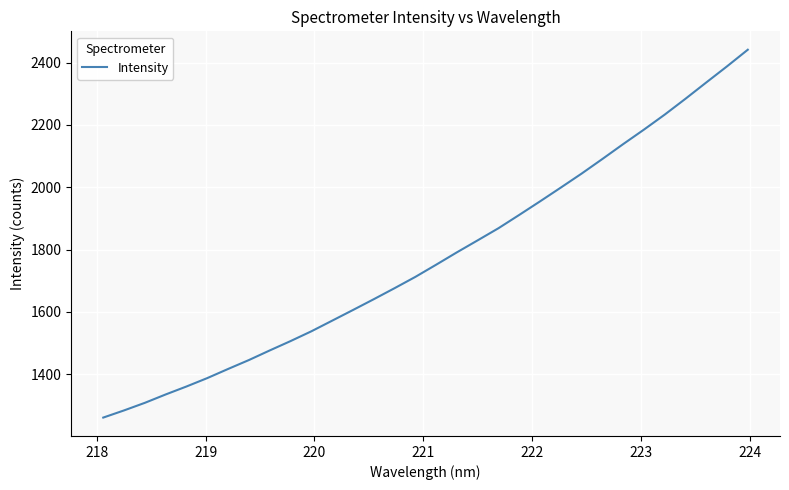

Does the chart have visible grid lines?

Yes